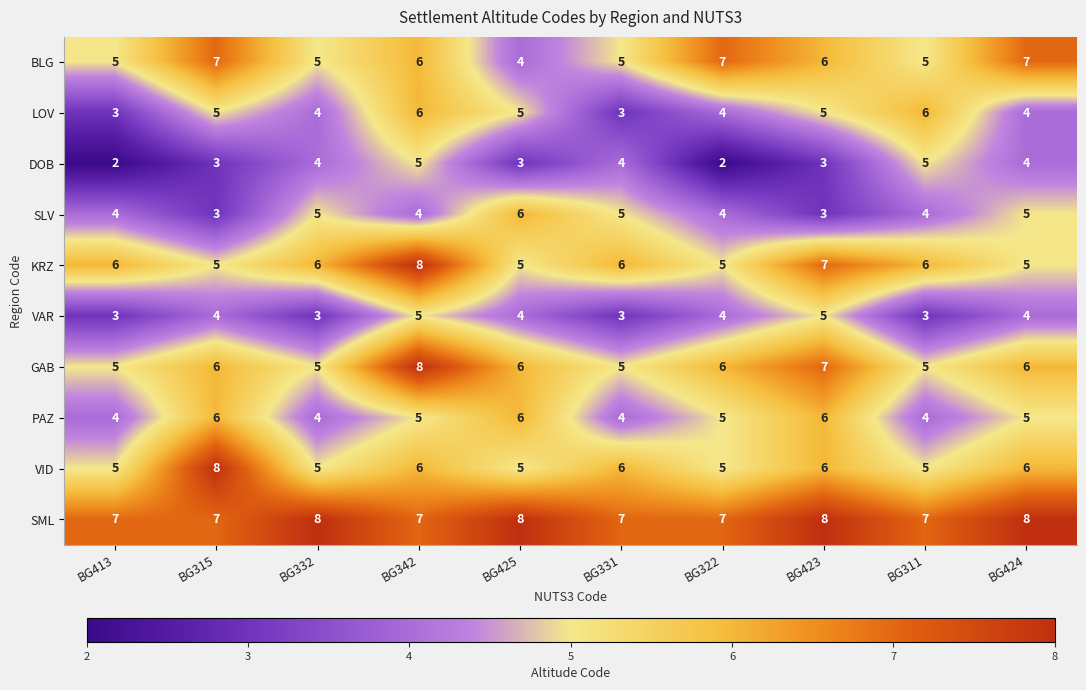

At which label does KRZ reach its peak?

BG342